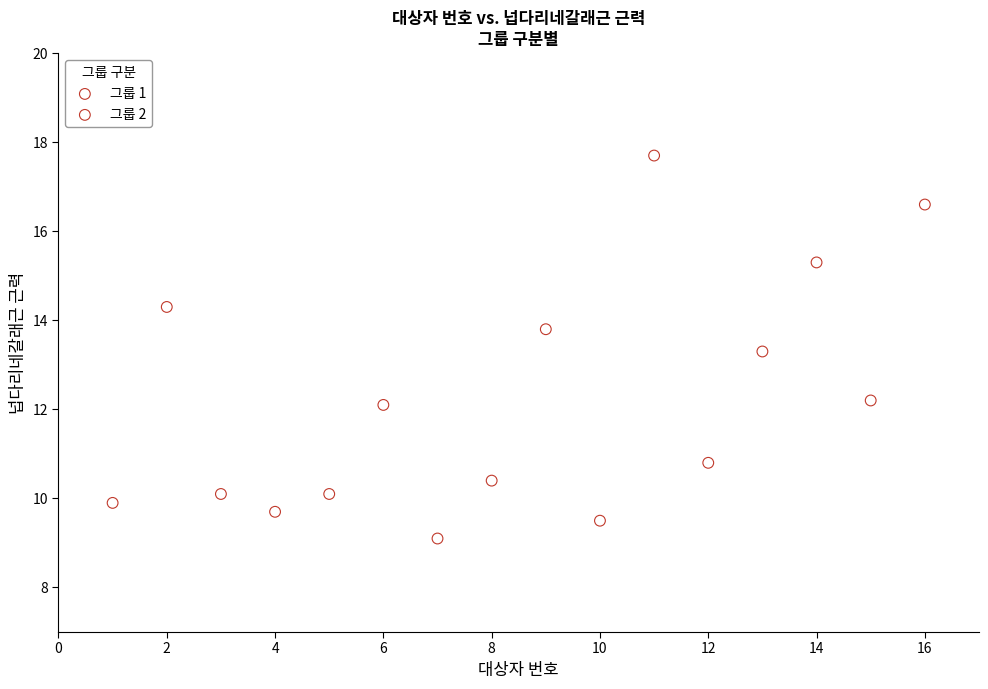

Which series has the widest spread of Y values?

그룹 2